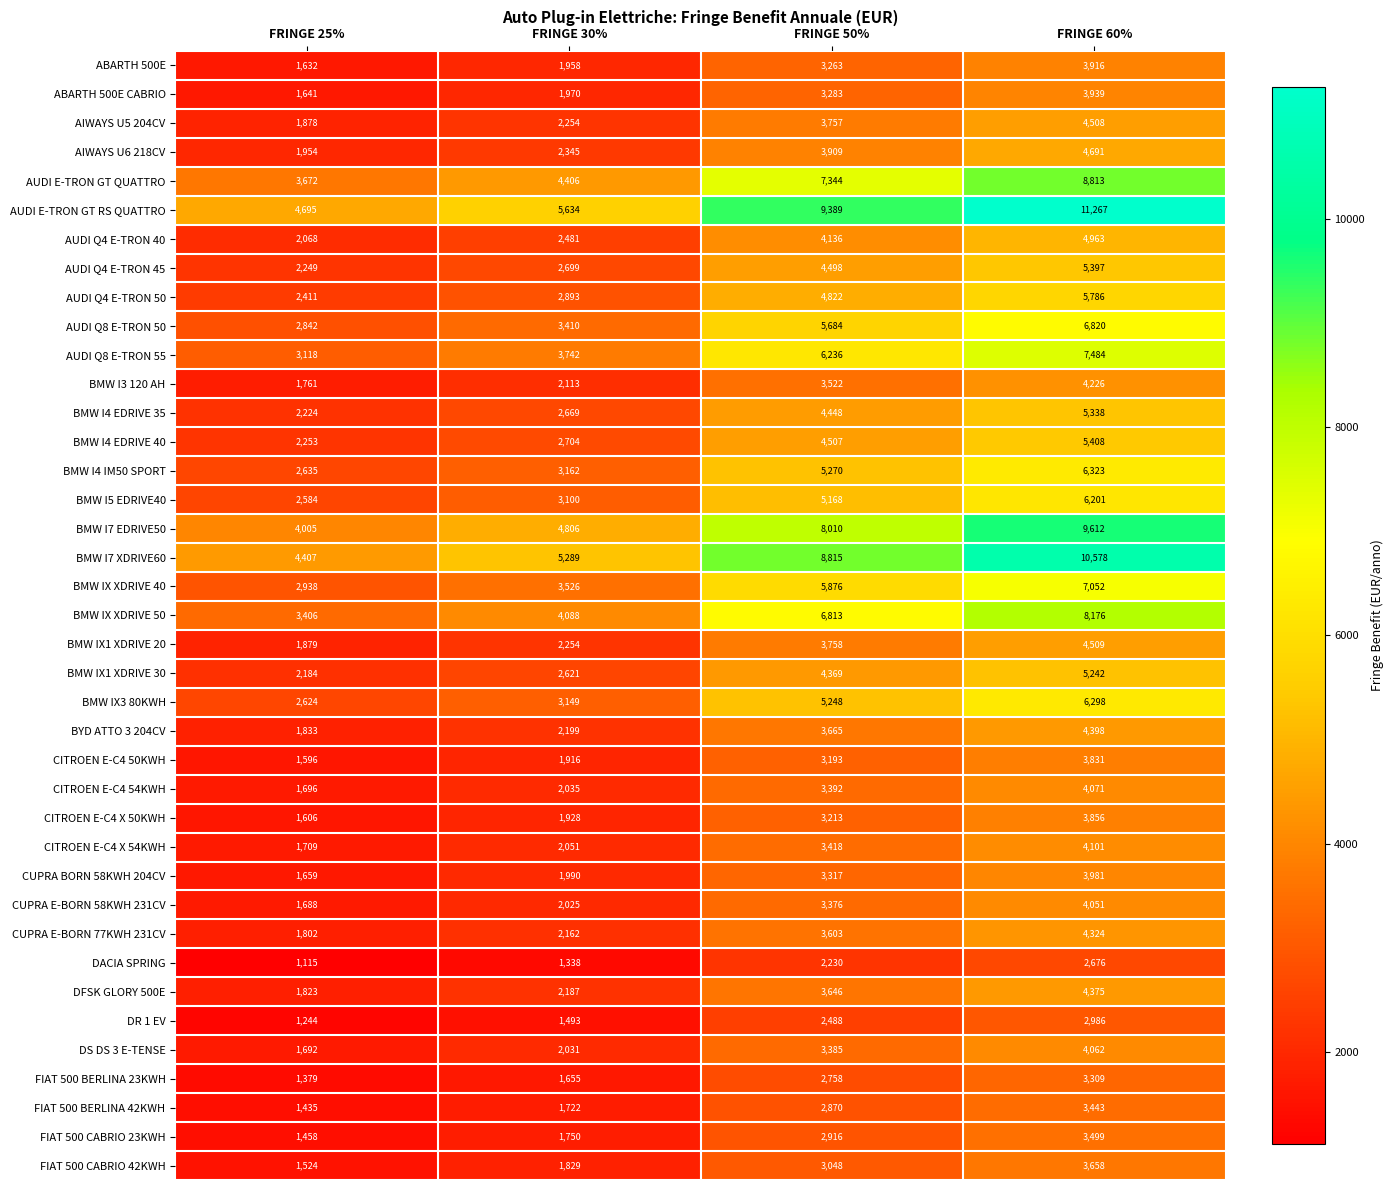

What is the average value of the CITROEN E-C4 X 54KWH series?

2820